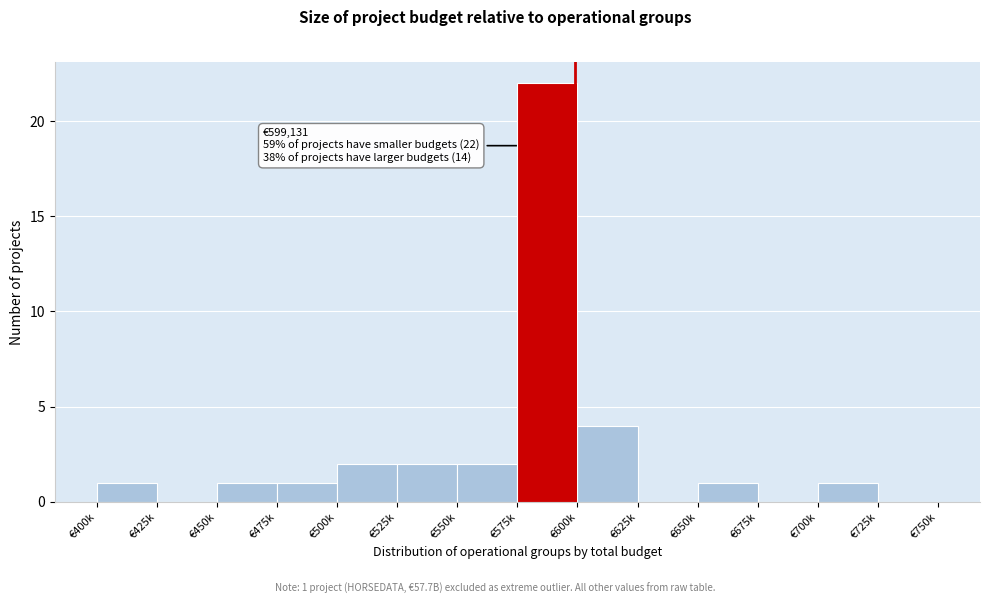

Reading left to right, extract all data points from this chart.

€400k=1	€425k=0	€450k=1	€475k=1	€500k=2	€525k=2	€550k=2	€575k=22	€600k=4	€625k=0	€650k=1	€675k=0	€700k=1	€725k=0